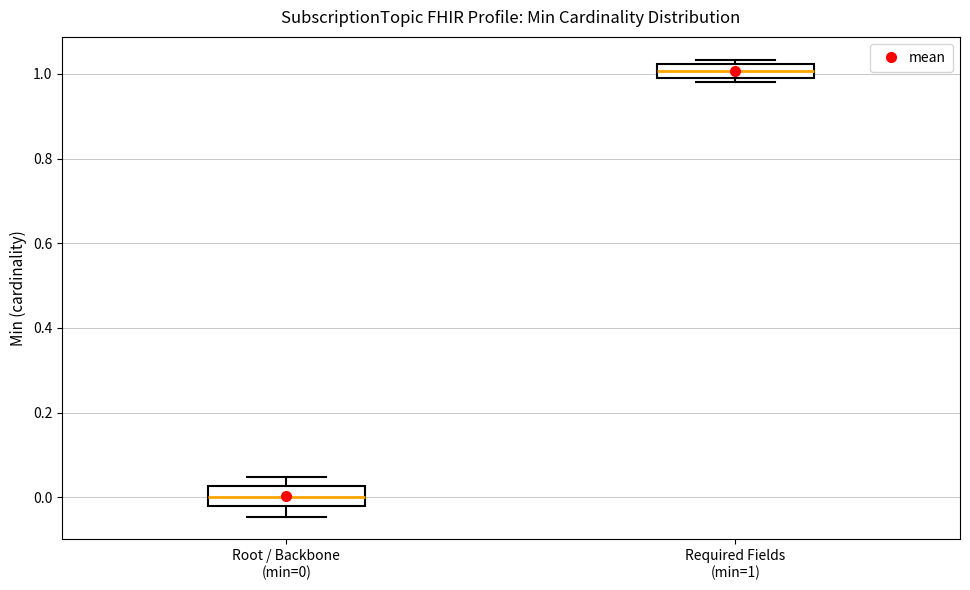

Reading left to right, read every box against the y-axis: the position of its median line, the range the box covers, and the ends of its whiskers. The values are not printed on the chart, so give them approximately, as read against the axis.

Root / Backbone (min=0): median 0.00, box -0.02 to 0.02, whiskers -0.04 to 0.04
Required Fields (min=1): median 1.00 (inside the box), box 1.00 to 1.02, whiskers 0.98 to 1.04